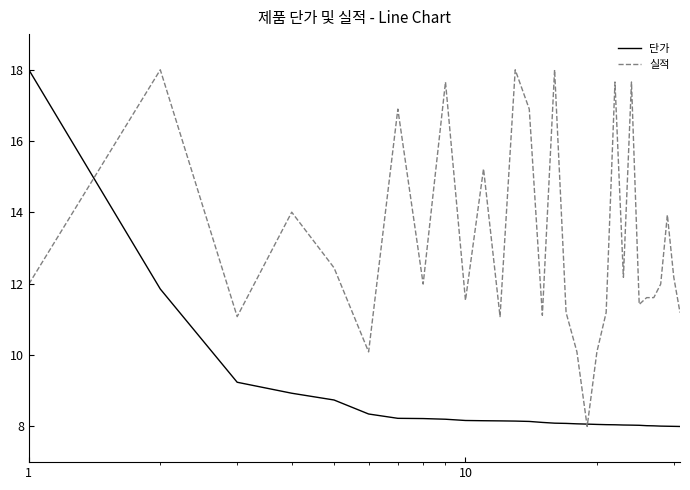

Which series has the largest total across all categories?

실적